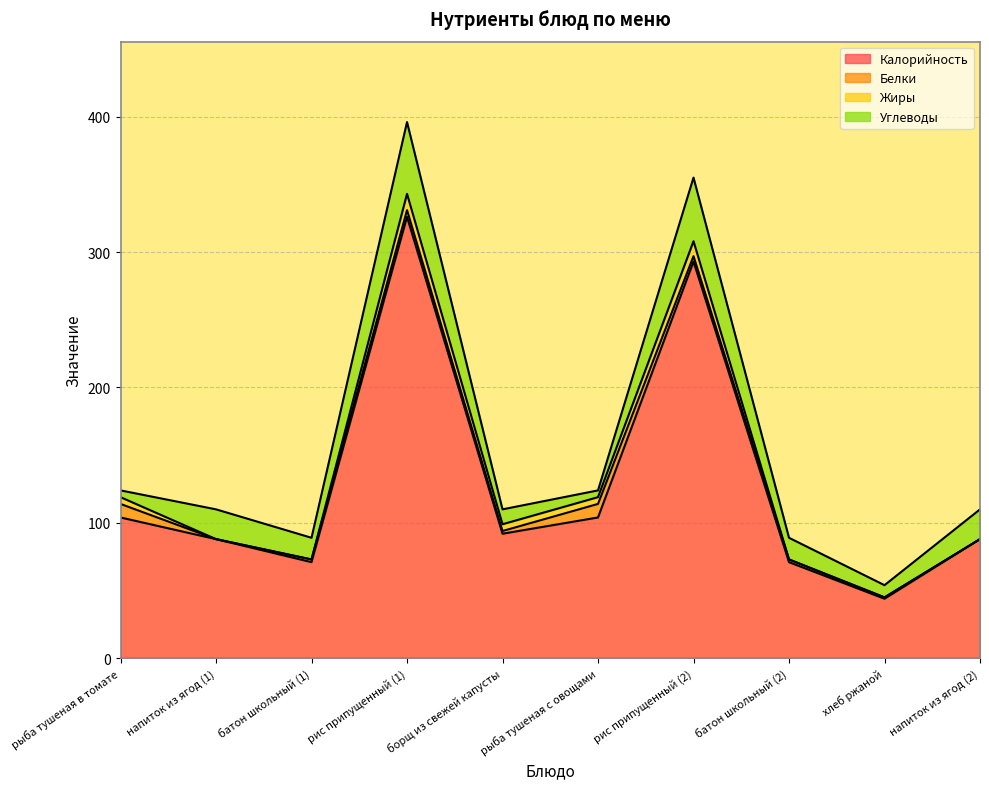

True or false: Калорийность and Жиры cross at least once.

False